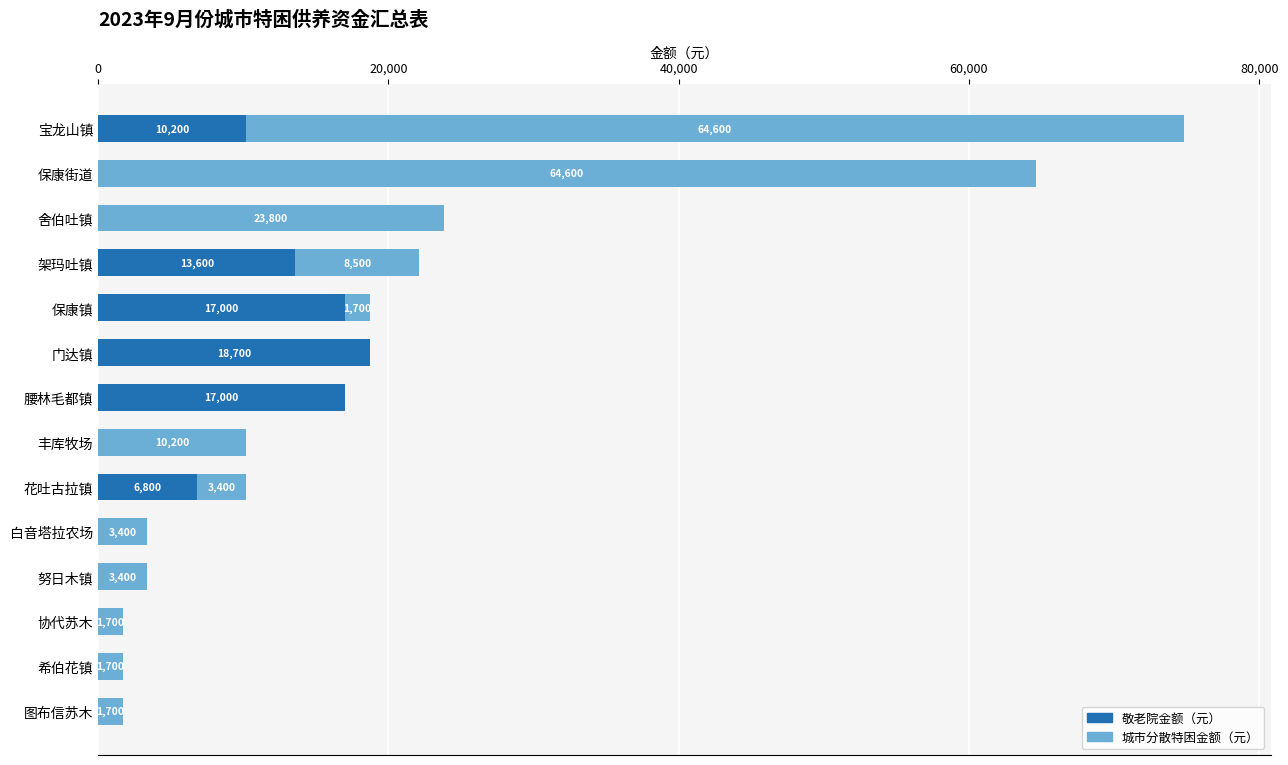

What are all the series names shown in the legend?

敬老院金额（元）, 城市分散特困金额（元）